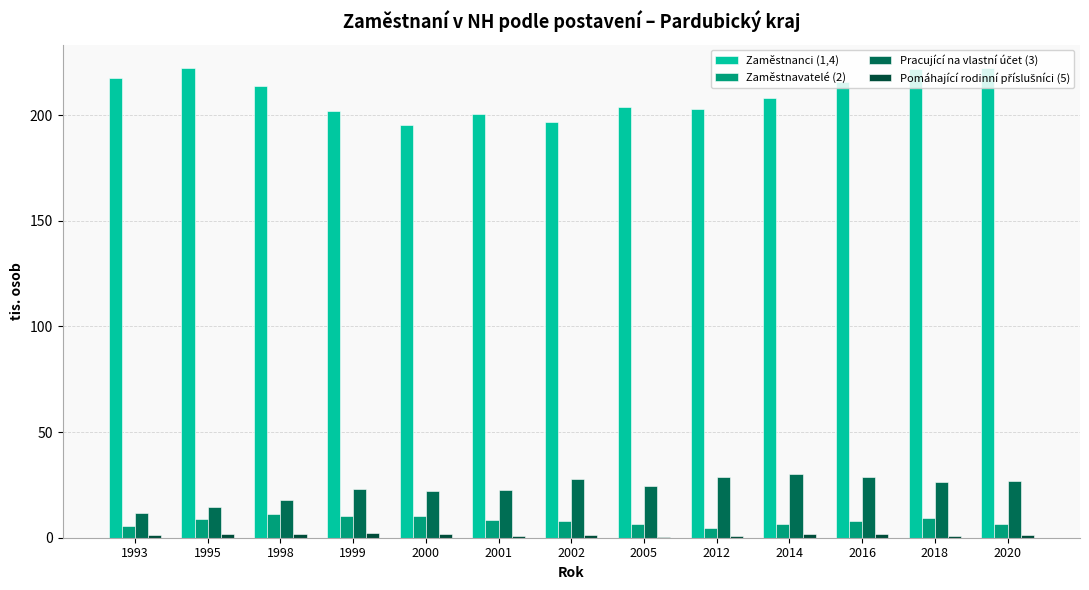

True or false: Zaměstnavatelé (2) has a value of 9.3 at 2018.

True